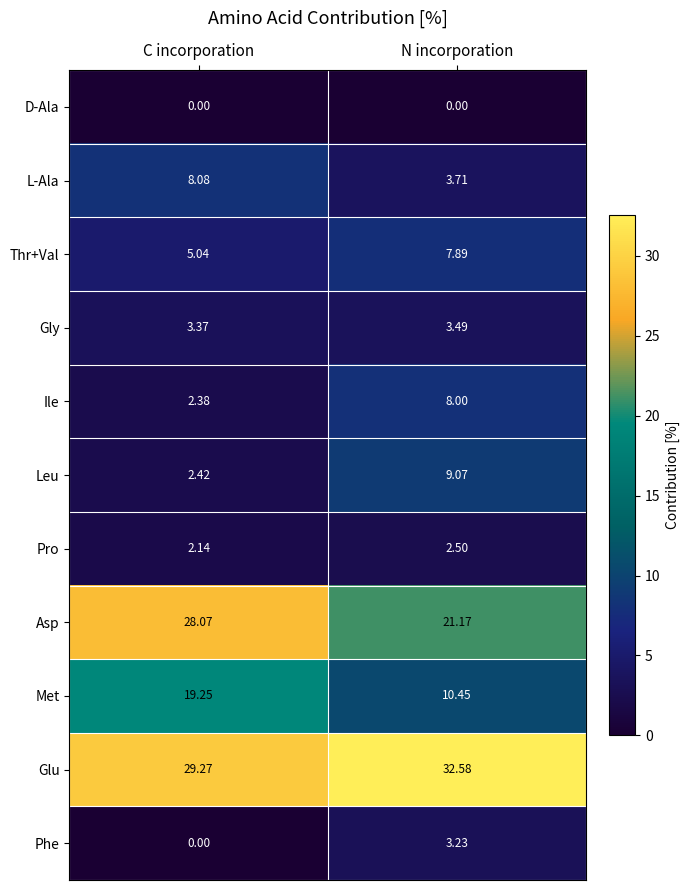

At which label does Glu reach its minimum?

C incorporation